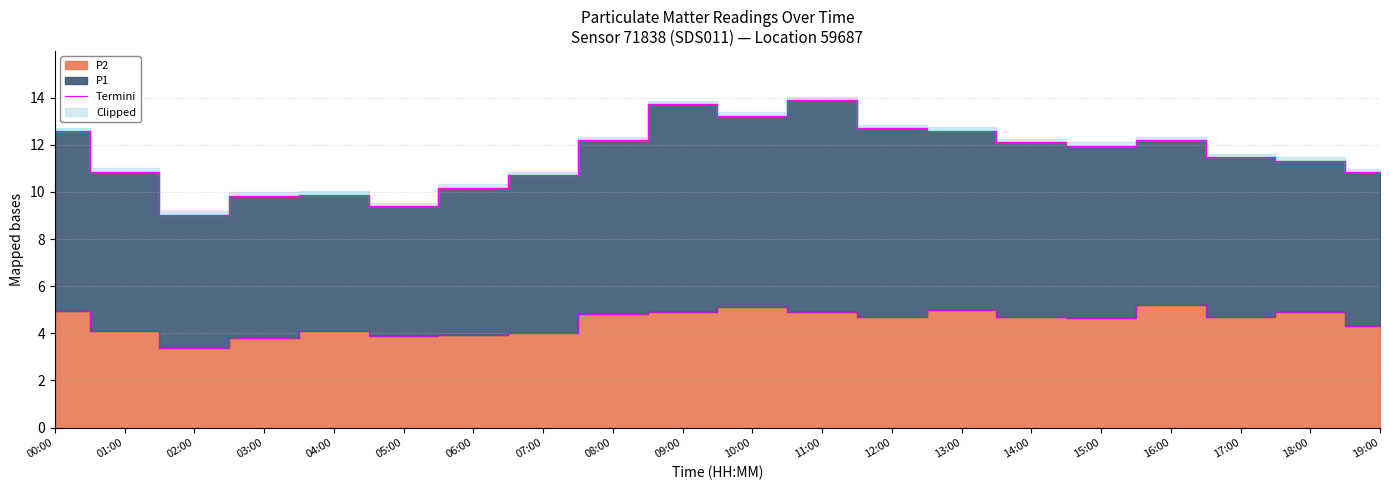

What is the difference between the maximum and minimum values?

4.9